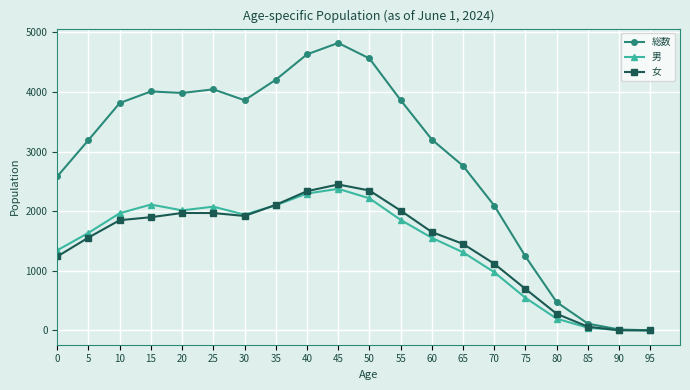

Is the value of 総数 at 35 greater than the value of 女 at 80?

Yes